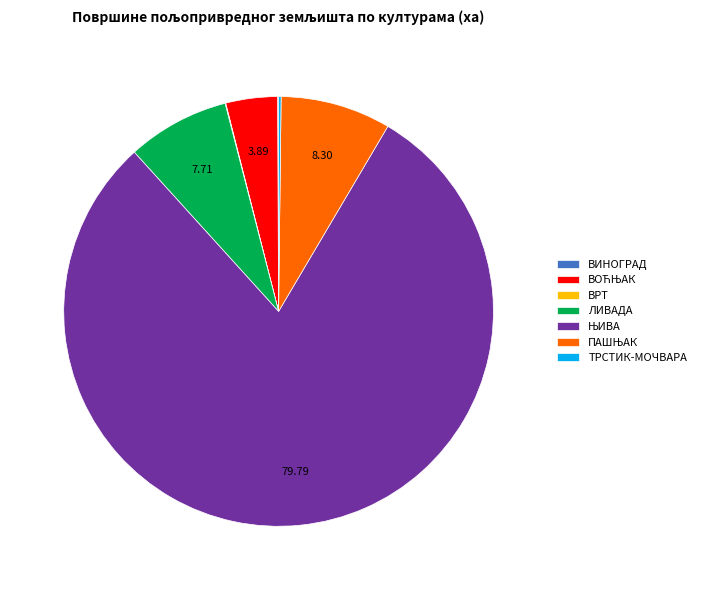

Is there any slice that represents more than half of the pie?

Yes